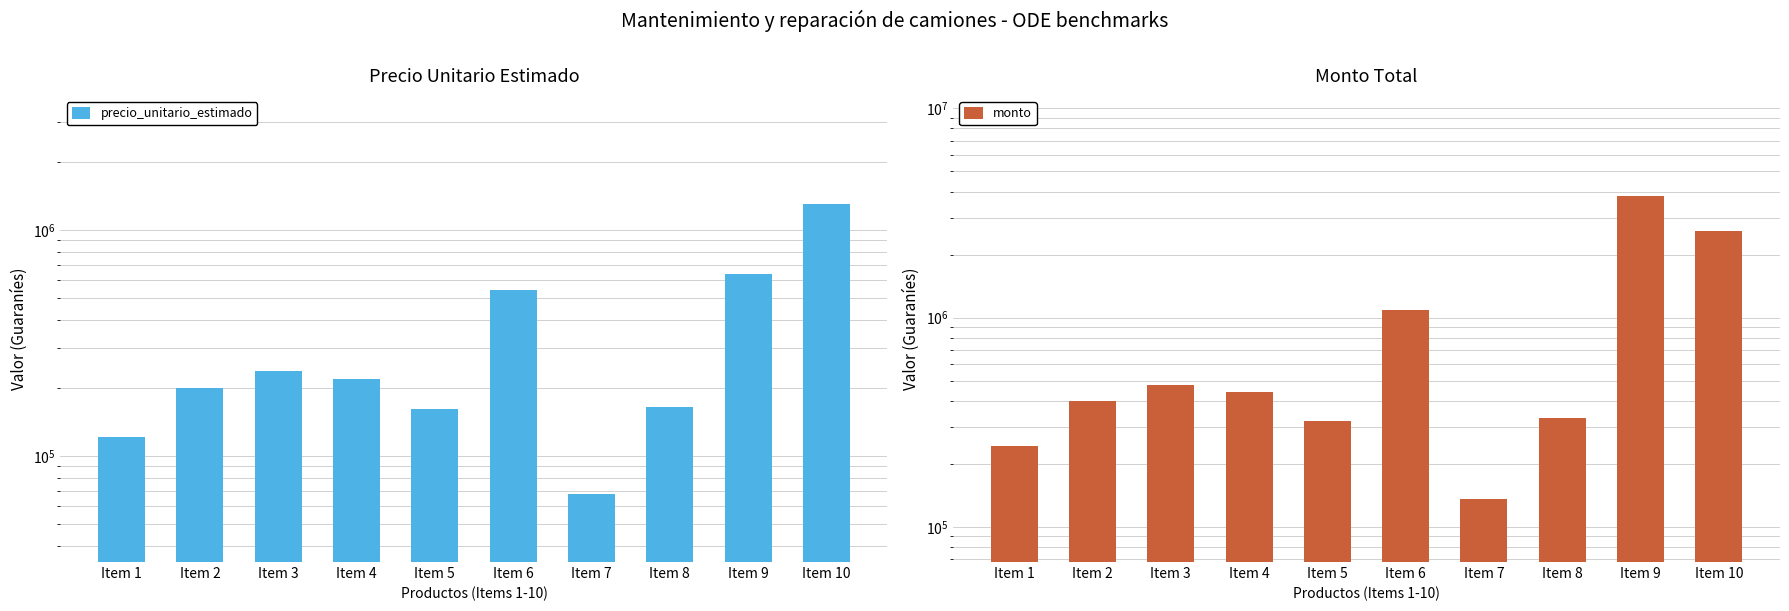

What is the sum of the precio_unitario_estimado values at Item 5 and Item 9?

795337